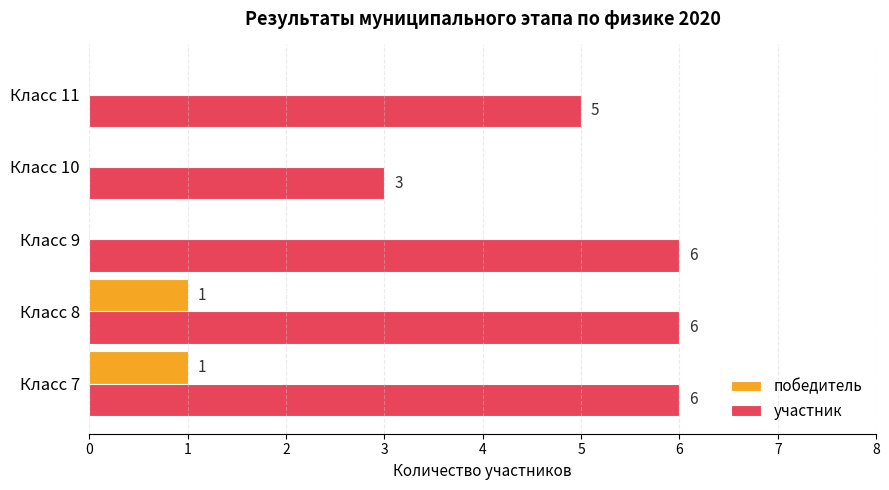

What is the sum of all участник values?

26